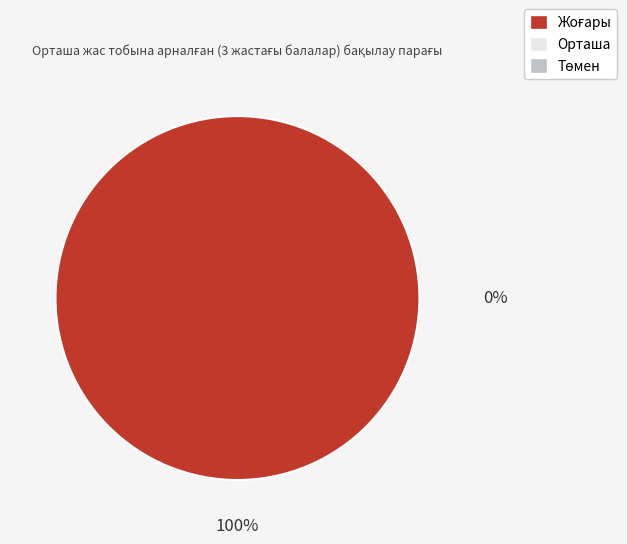

Between Төмен and Жоғары, which is larger?

Жоғары